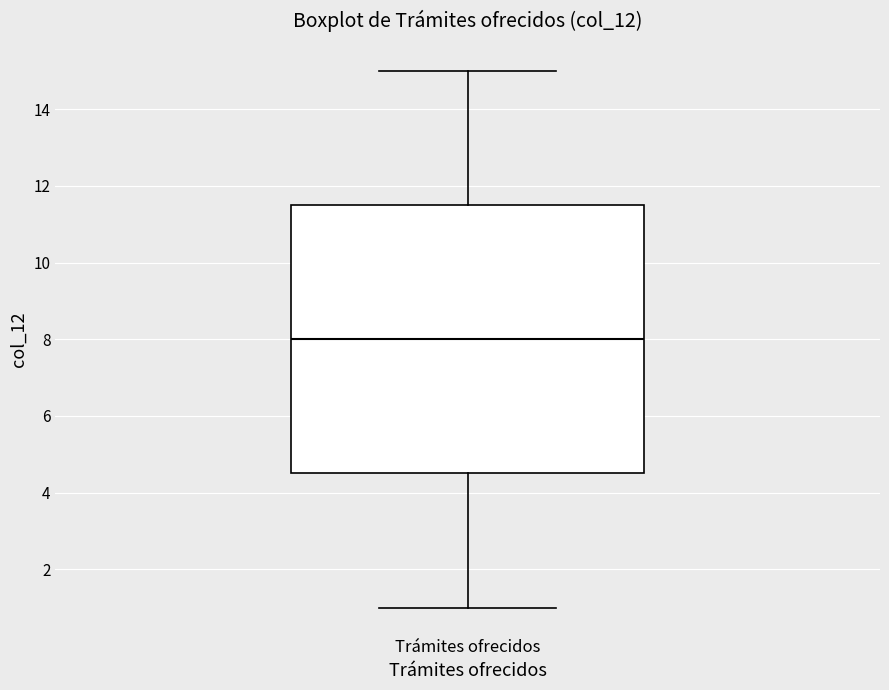

Read this box plot against the y-axis: the position of the median line, the range covered by the box, and the ends of both whiskers. The values are not printed on the chart, so give them approximately, as read against the axis.

median 8.0, box 4.6 to 11.6, whiskers 1.0 to 15.0